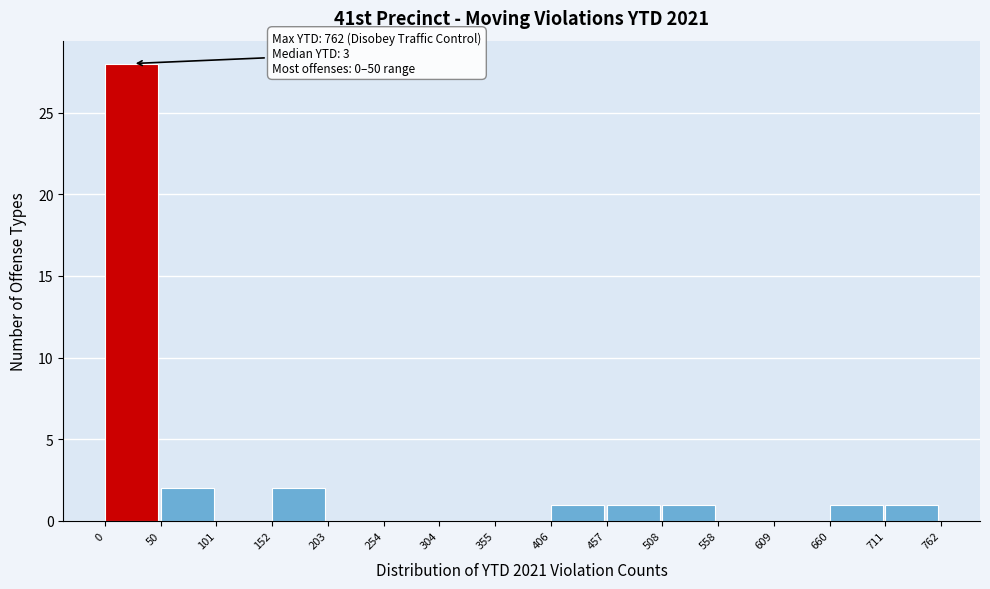

Over which range of the x-axis is the bar tallest?

0 to 50